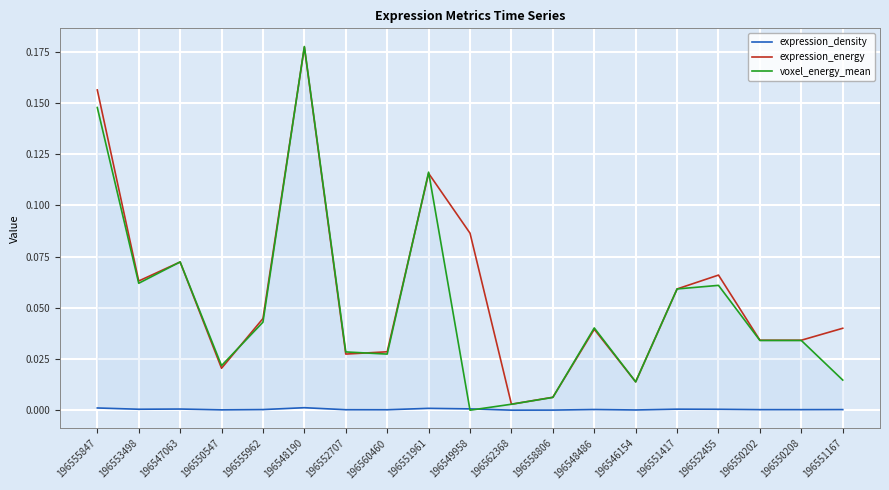

What is the difference between the maximum and minimum values in the expression_energy series?

0.2